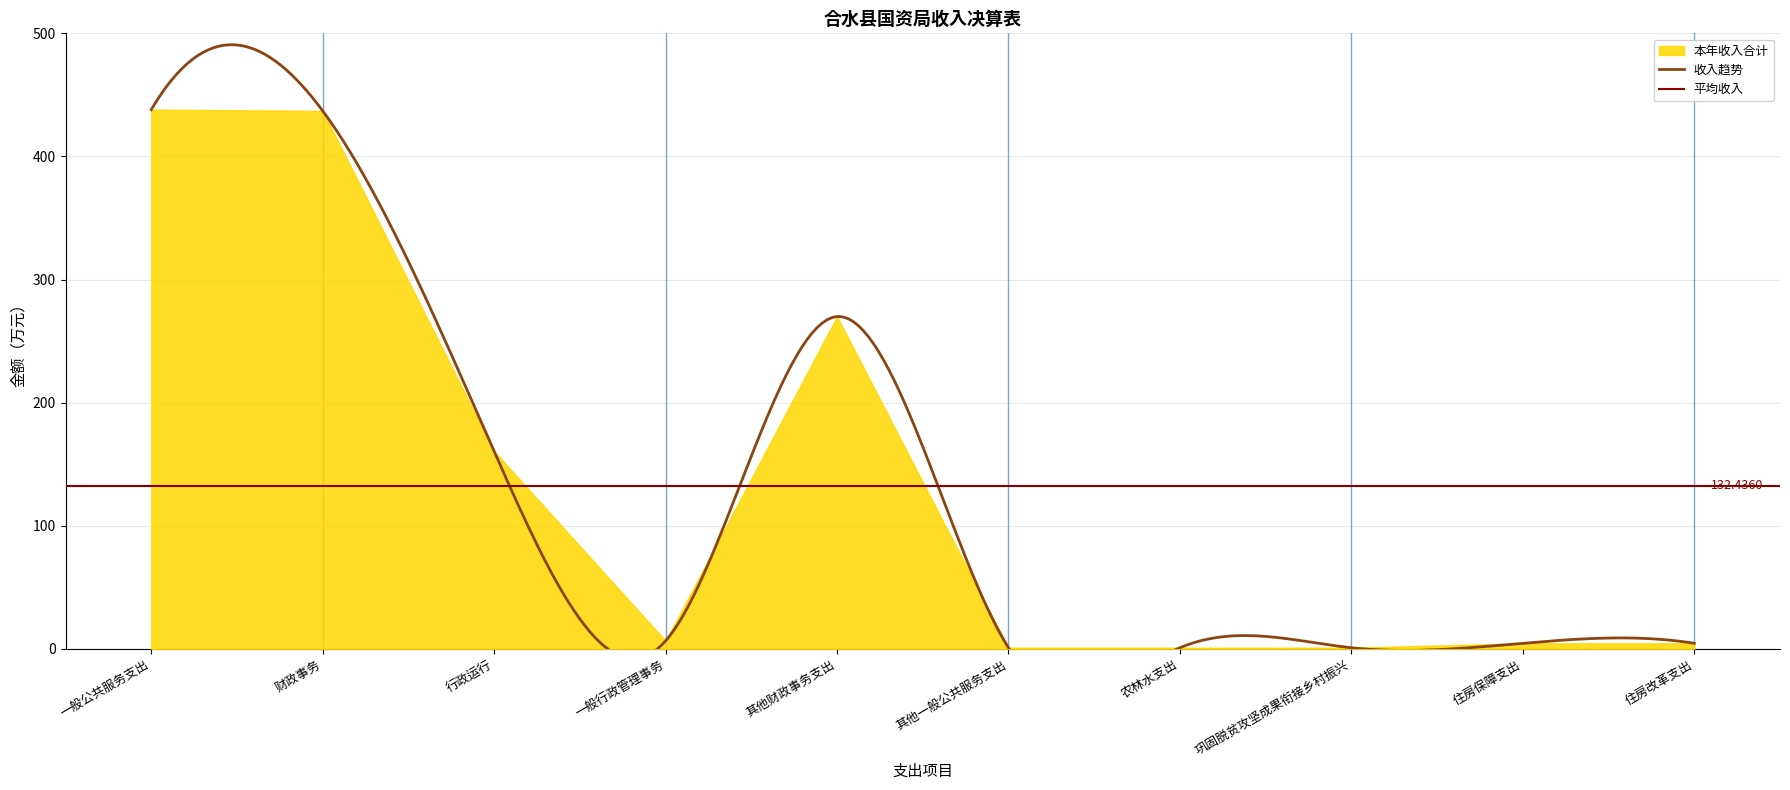

Which series has the widest spread of values?

本年收入合计